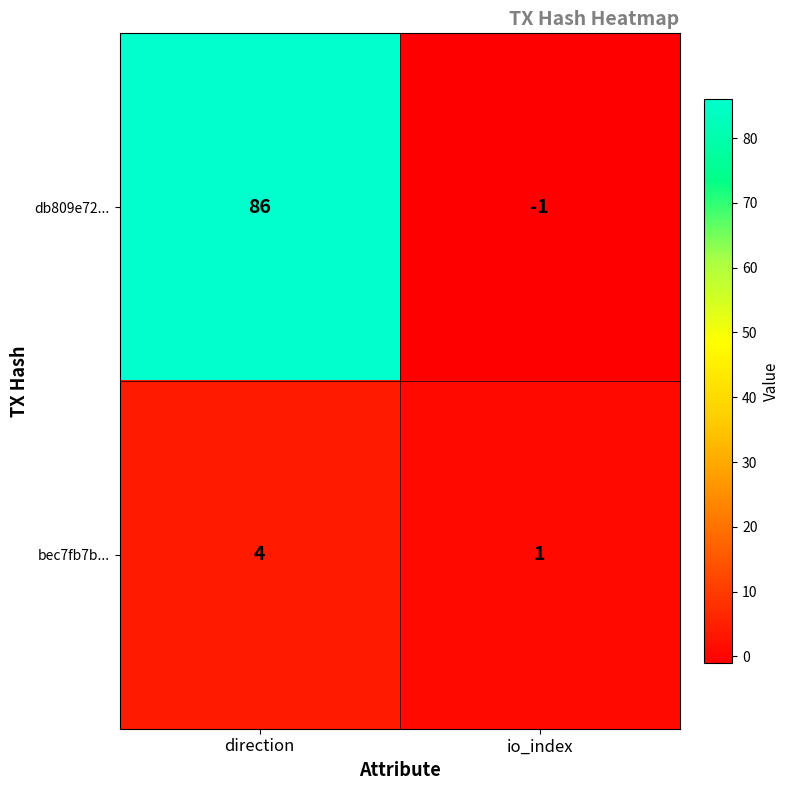

List the labels in order of bec7fb7b... value, largest first.

direction, io_index